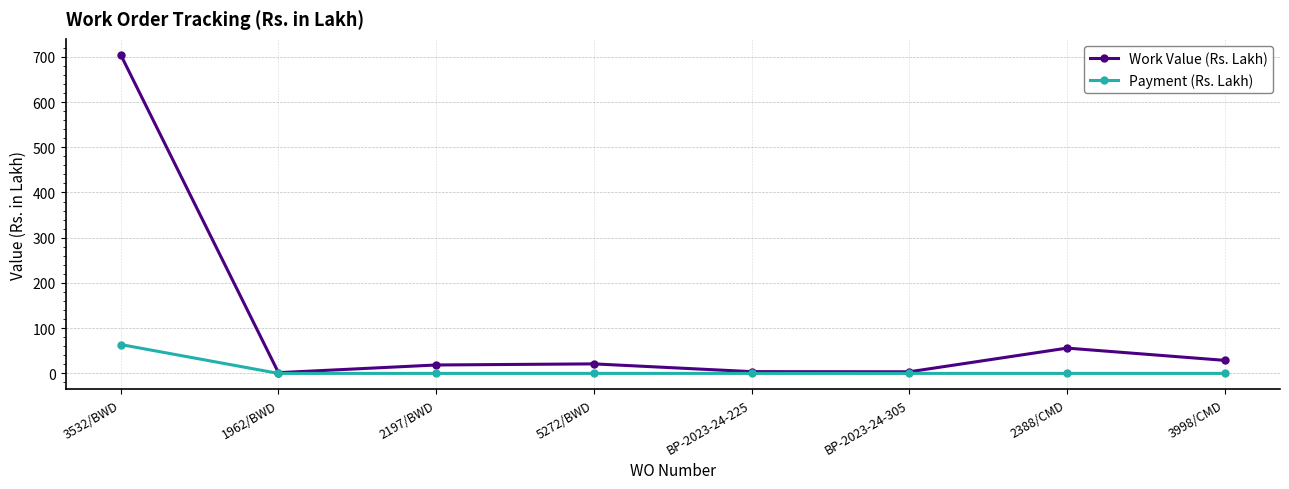

What is the spread (max minus min) of values at 5272/BWD?

21.1